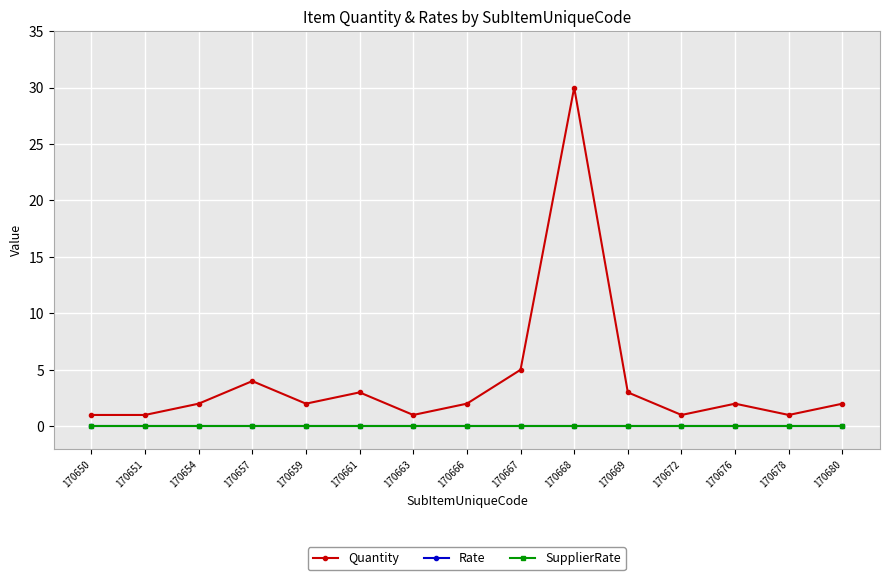

Does the chart have visible grid lines?

Yes